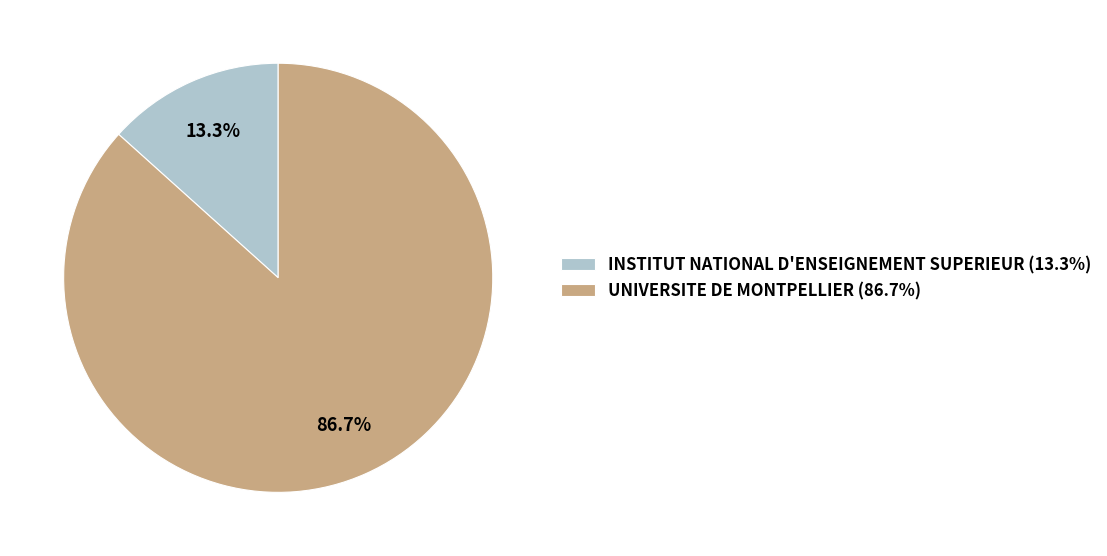

To the nearest percent, what is the average slice percentage?

50%